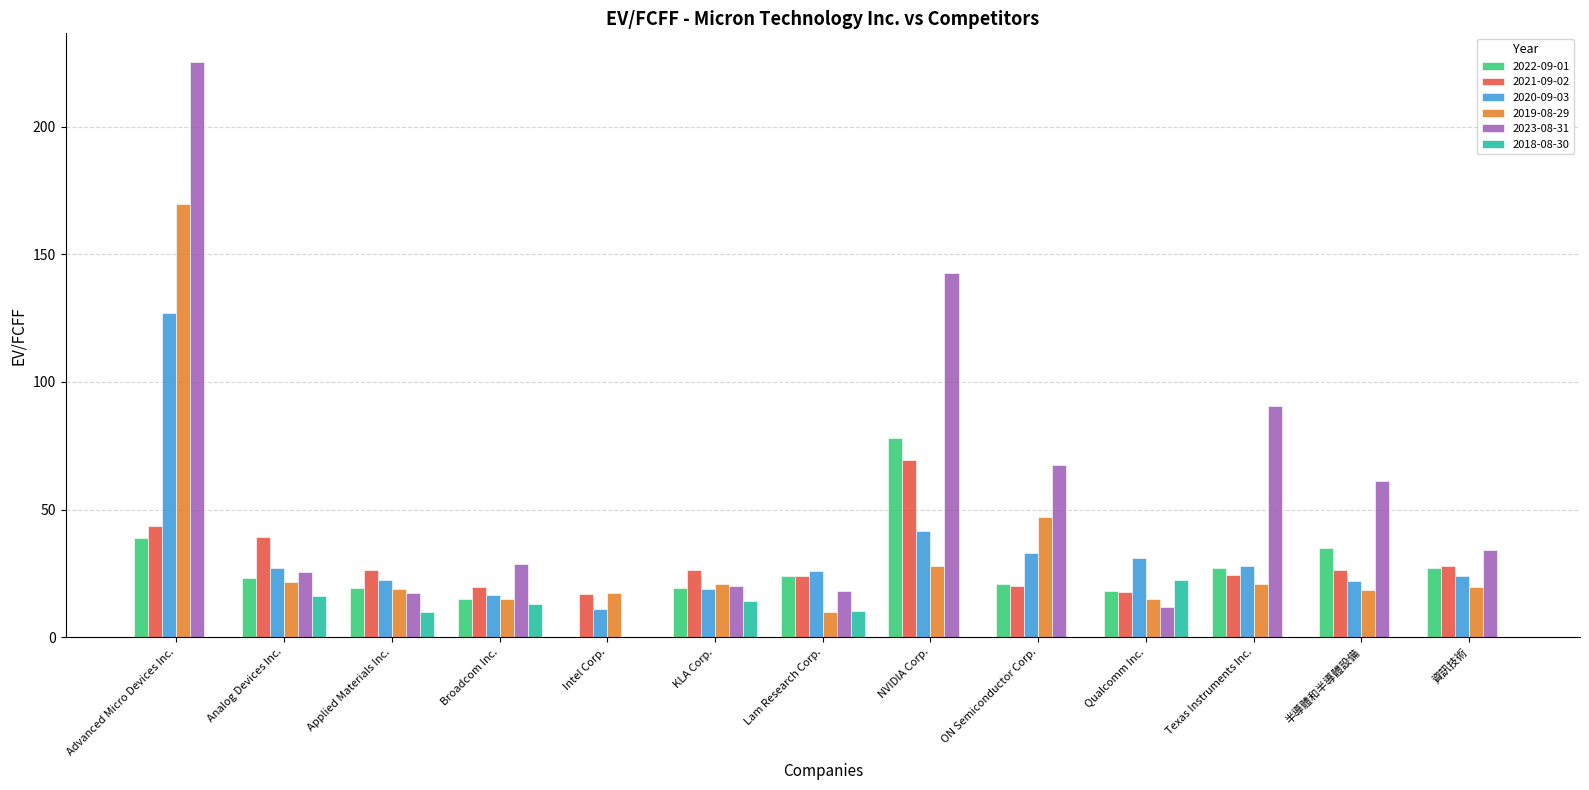

What is the maximum value shown in the chart?

225.4